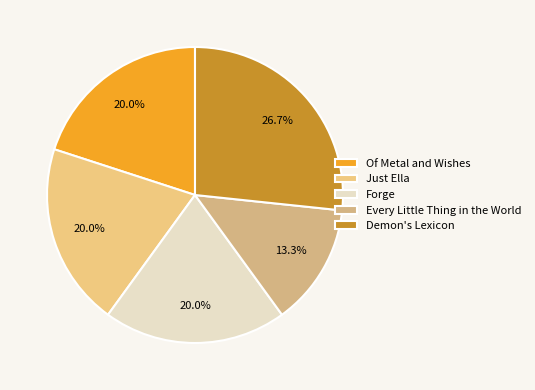

To the nearest percent, what is the combined percentage of Of Metal and Wishes and Just Ella?

40%